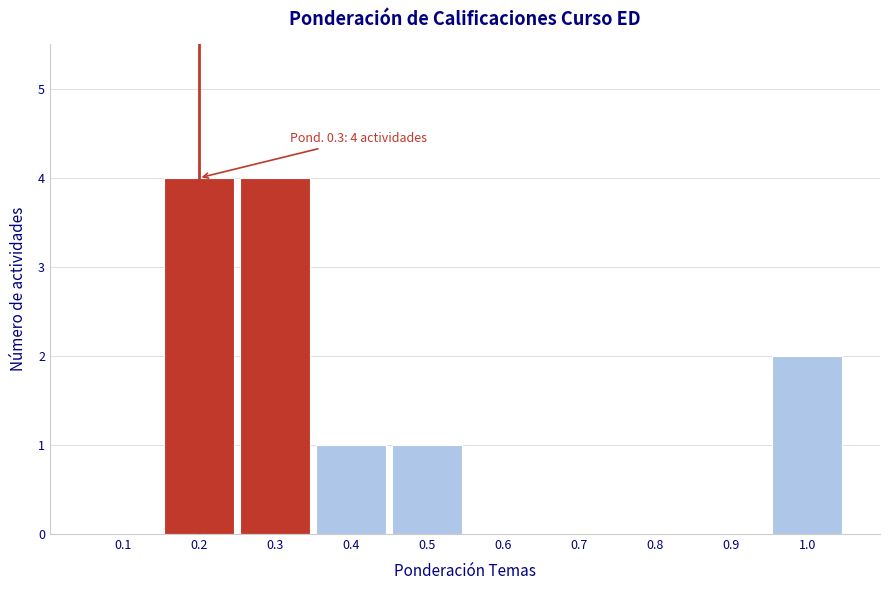

Reading right to left, extract all data points from this chart.

1.0=2	0.9=0	0.8=0	0.7=0	0.6=0	0.5=1	0.4=1	0.3=4	0.2=4	0.1=0